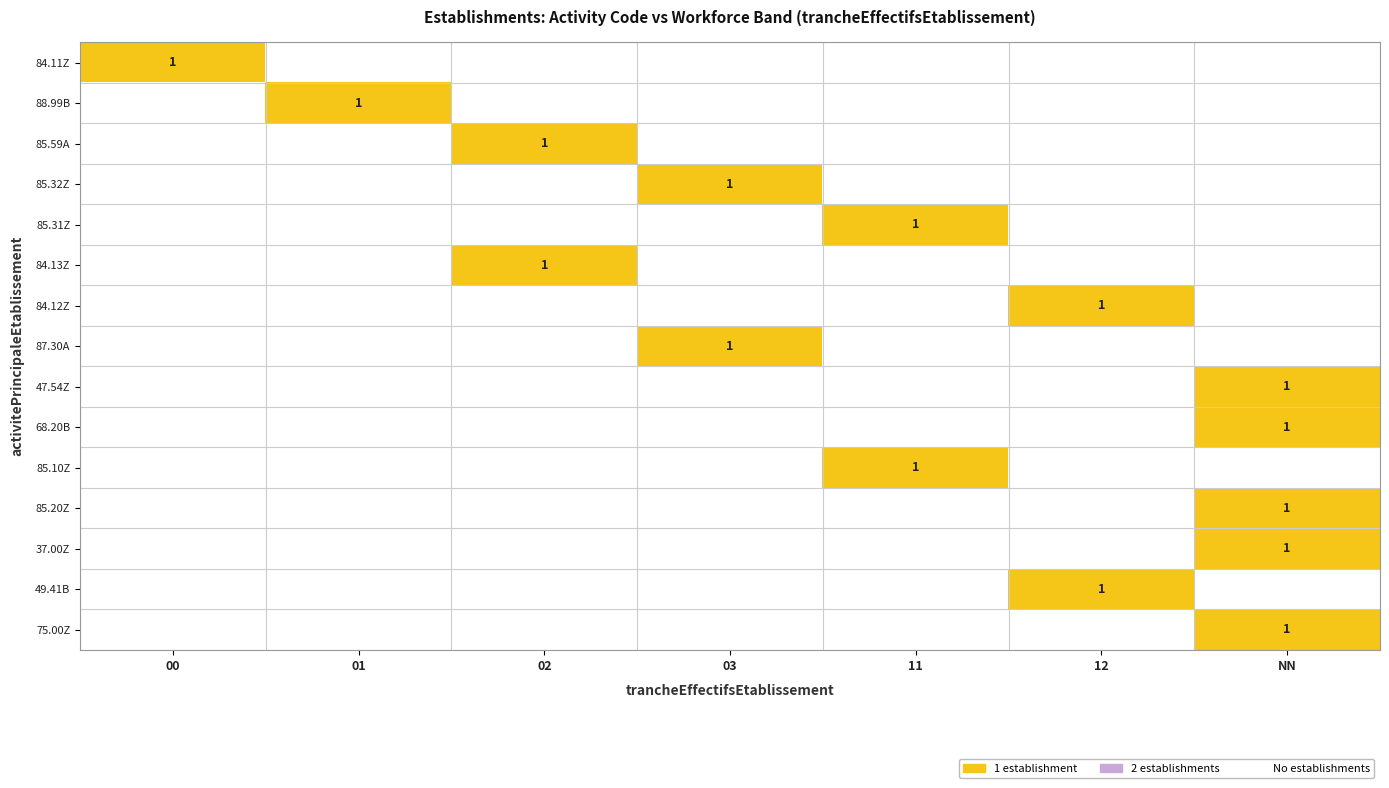

List the labels in order of 84.13Z value, smallest first.

00, 01, 03, 11, 12, NN, 02